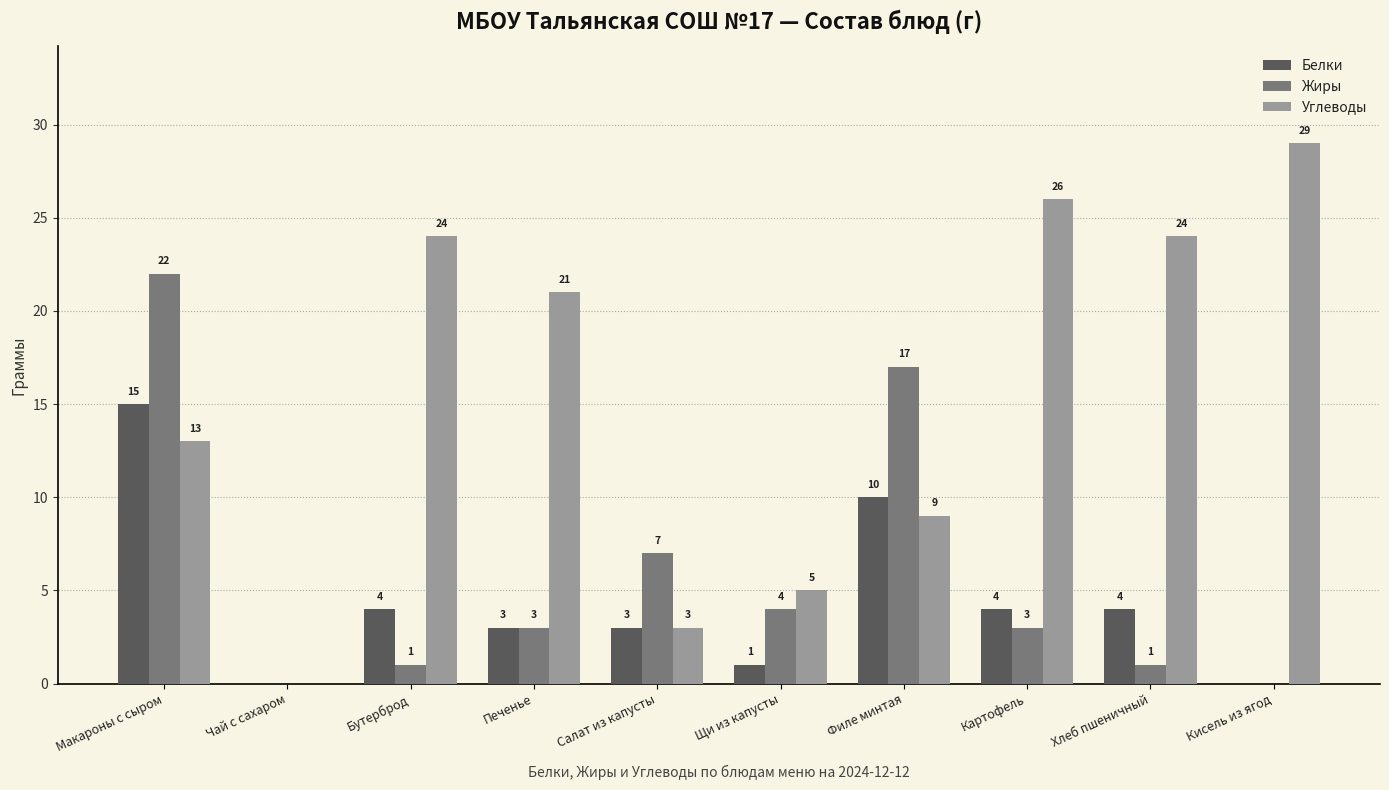

The Углеводы series shows 29.0 at Кисель из ягод. True or false?

True